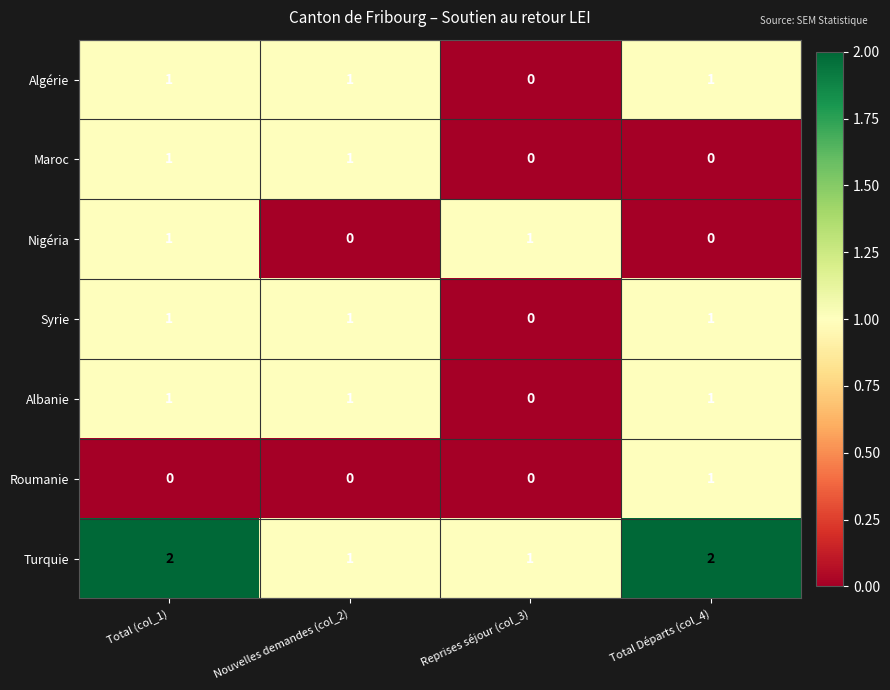

Reading left to right, extract all data points from this chart.

Algérie: Total (col_1)=1	Nouvelles demandes (col_2)=1	Reprises séjour (col_3)=0	Total Départs (col_4)=1
Maroc: Total (col_1)=1	Nouvelles demandes (col_2)=1	Reprises séjour (col_3)=0	Total Départs (col_4)=0
Nigéria: Total (col_1)=1	Nouvelles demandes (col_2)=0	Reprises séjour (col_3)=1	Total Départs (col_4)=0
Syrie: Total (col_1)=1	Nouvelles demandes (col_2)=1	Reprises séjour (col_3)=0	Total Départs (col_4)=1
Albanie: Total (col_1)=1	Nouvelles demandes (col_2)=1	Reprises séjour (col_3)=0	Total Départs (col_4)=1
Roumanie: Total (col_1)=0	Nouvelles demandes (col_2)=0	Reprises séjour (col_3)=0	Total Départs (col_4)=1
Turquie: Total (col_1)=2	Nouvelles demandes (col_2)=1	Reprises séjour (col_3)=1	Total Départs (col_4)=2